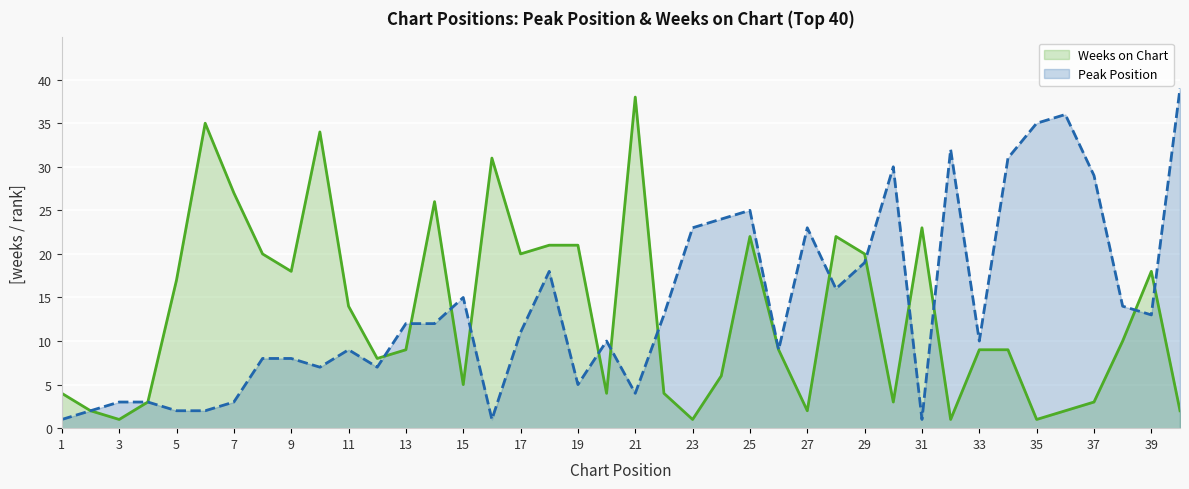

Rank the series at 11 from lowest to highest value.

Peak Position, Weeks on Chart